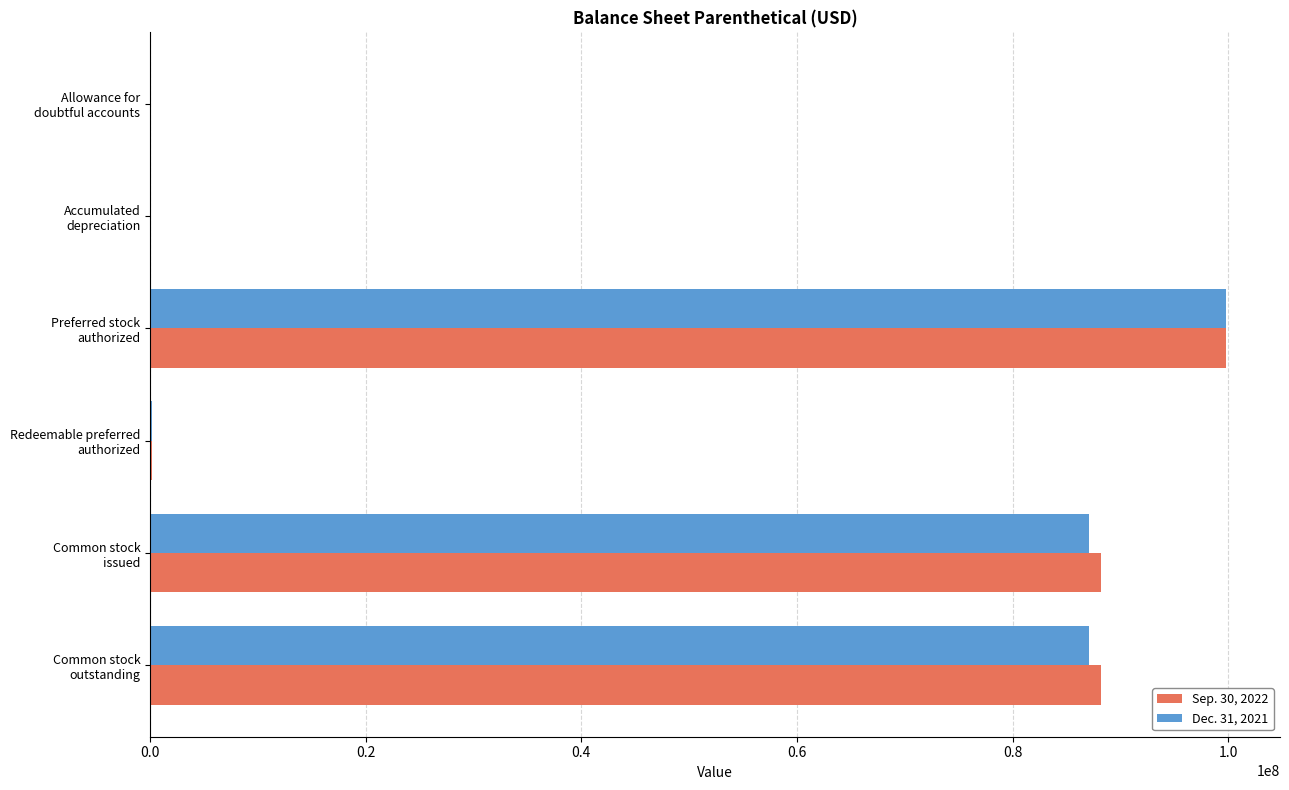

What is the maximum value shown in the chart?

99820000